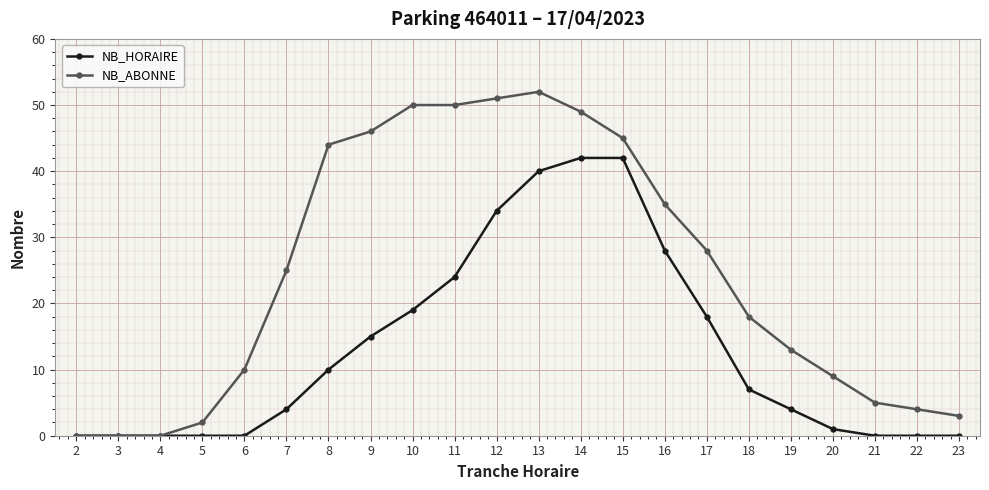

What are all the series names shown in the legend?

NB_HORAIRE, NB_ABONNE